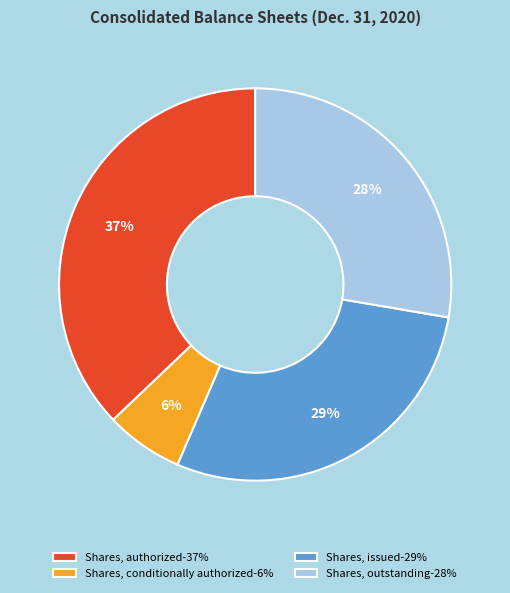

Do Shares, conditionally authorized-6% and Shares, issued-29% together represent more than half of the pie?

No